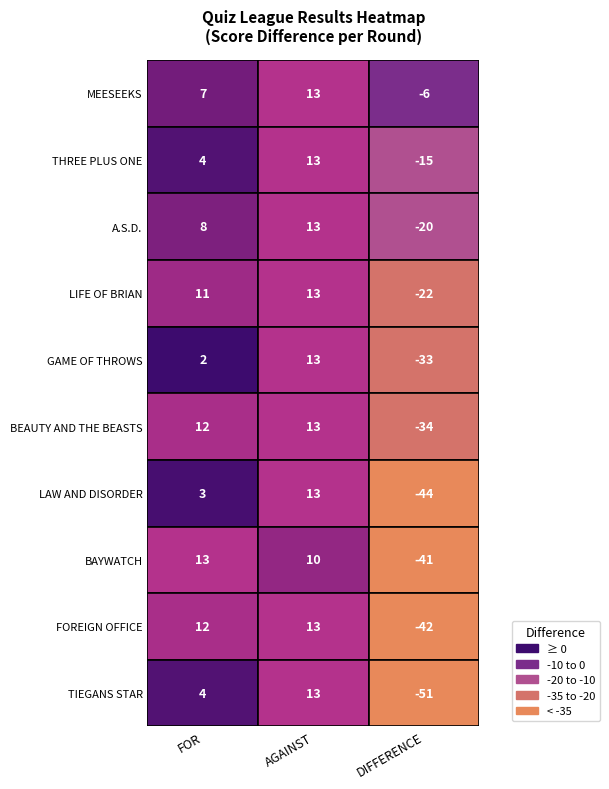

What is the sum of the values at GAME OF THROWS and THREE PLUS ONE?

-48